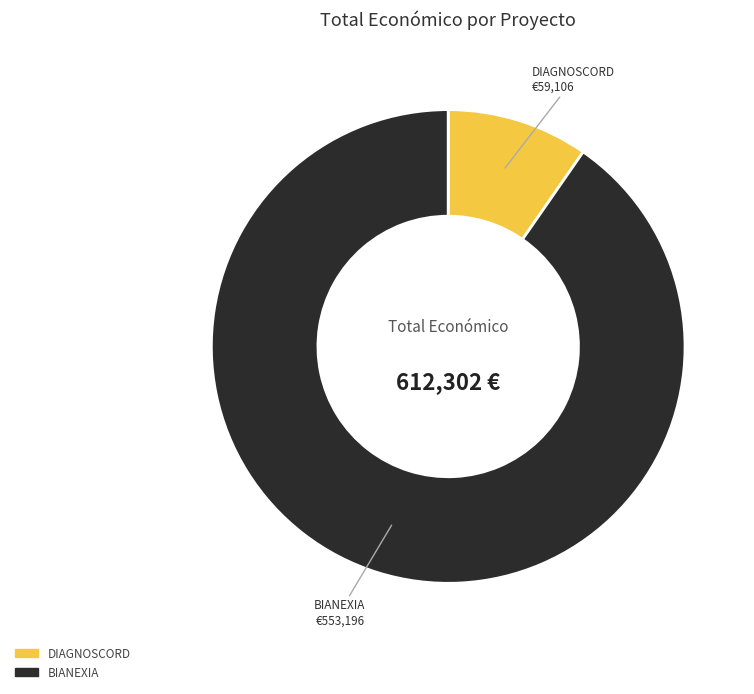

Rank the categories by value from lowest to highest.

DIAGNOSCORD, BIANEXIA